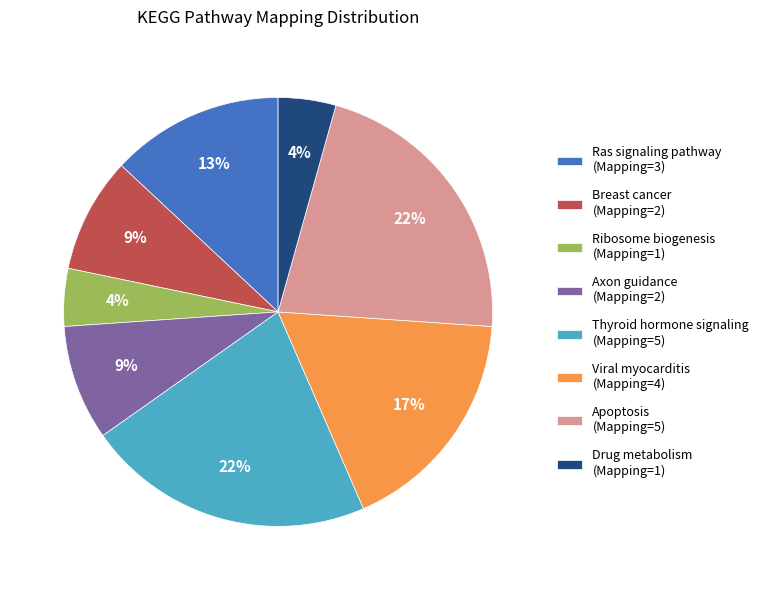

Does Axon guidance (Mapping=2) represent more than half of the total?

No